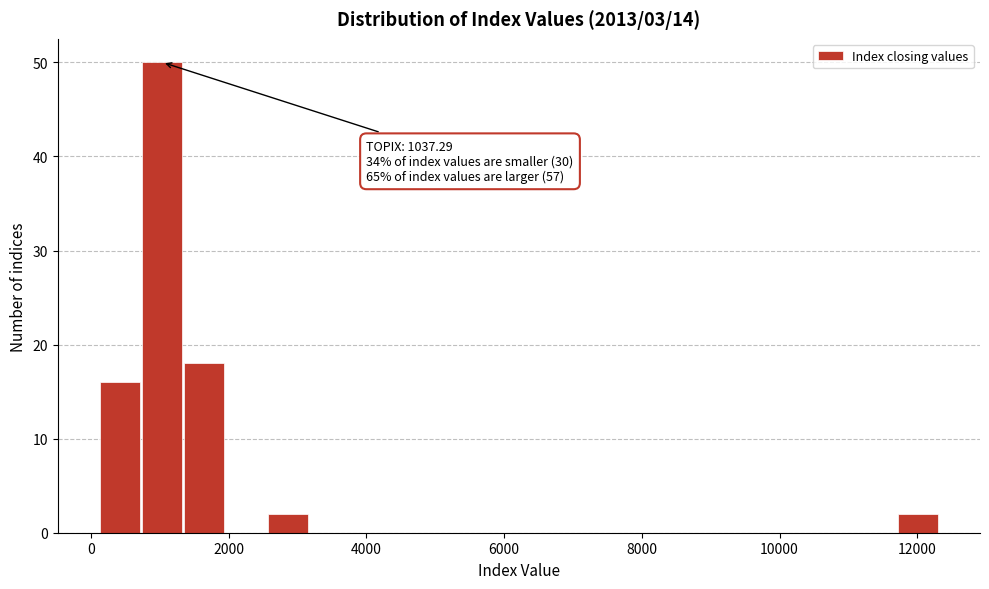

Read against the x-axis, roughly where is the centre of the tallest bar?

1000